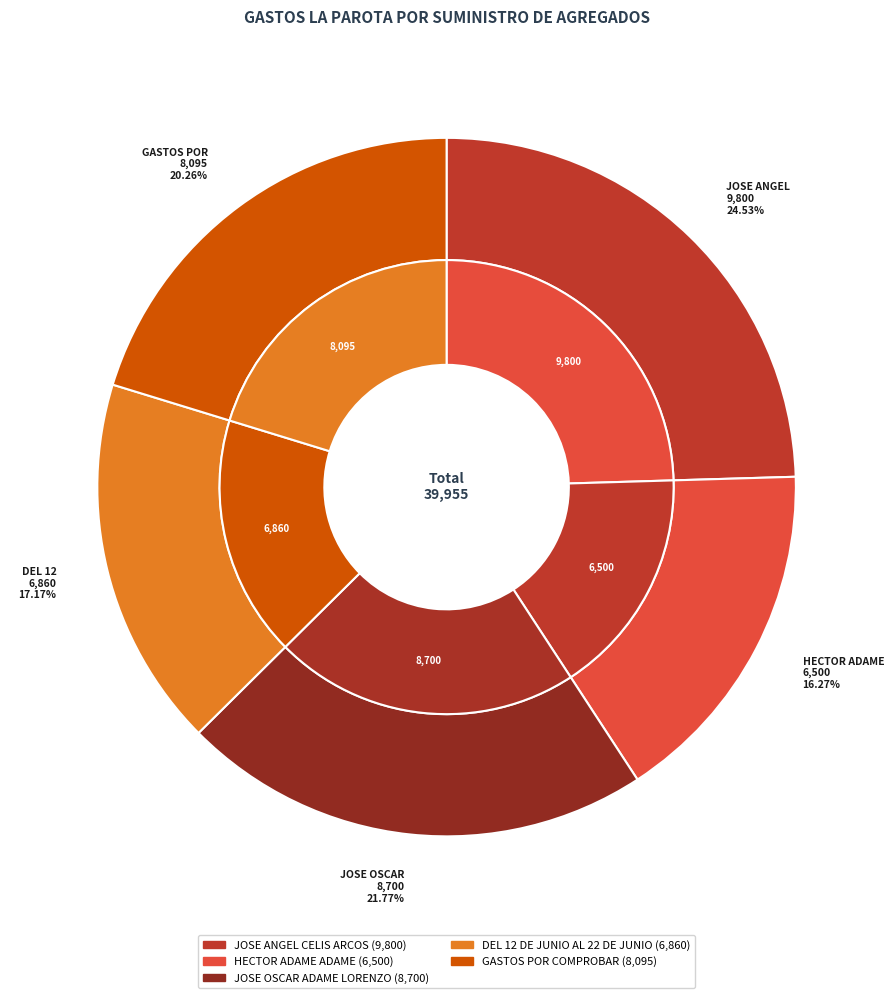

Is there a majority slice in this chart?

No